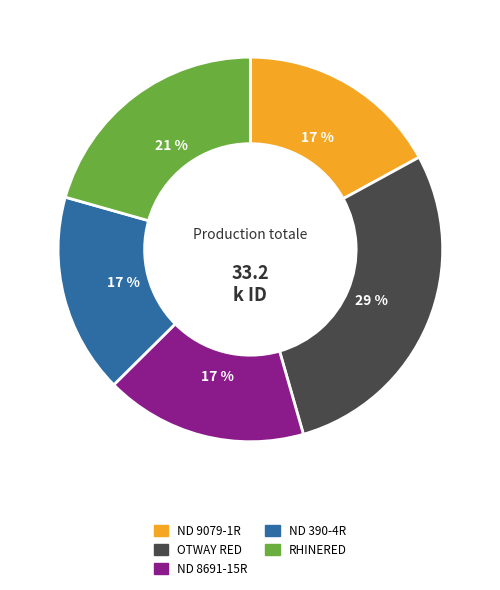

What is the largest slice in the pie chart?

OTWAY RED